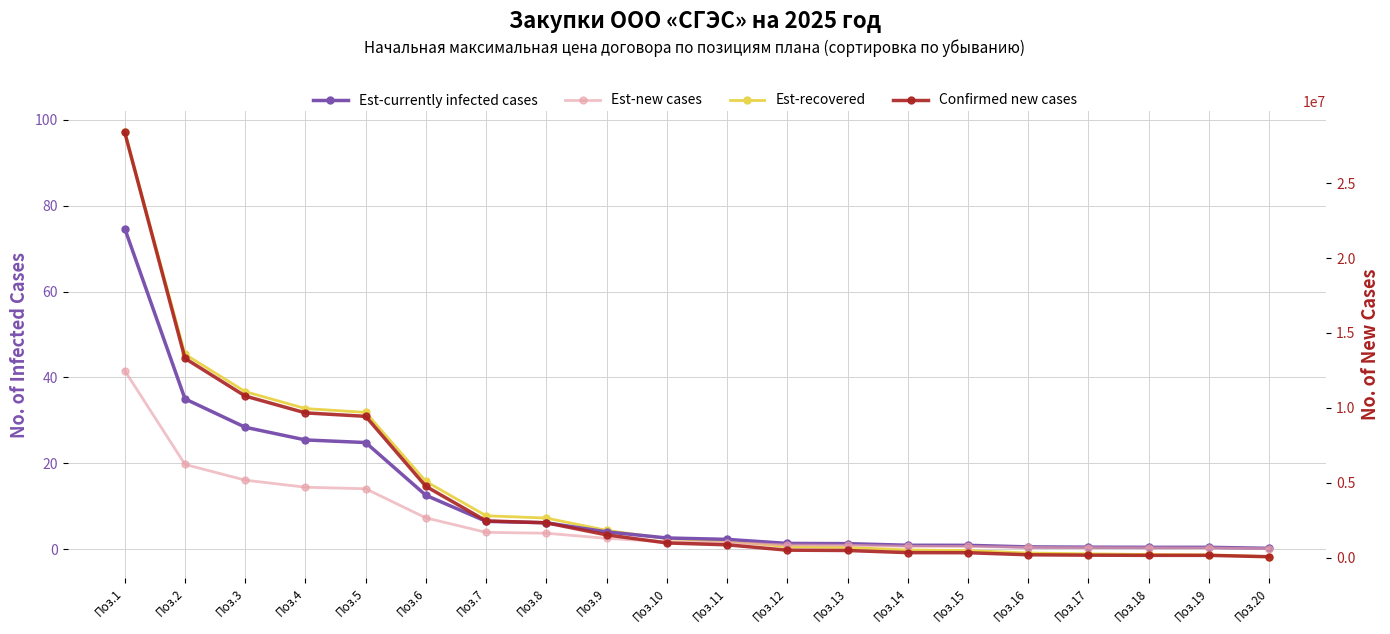

How many values in the Est-recovered series exceed 2405040?

10